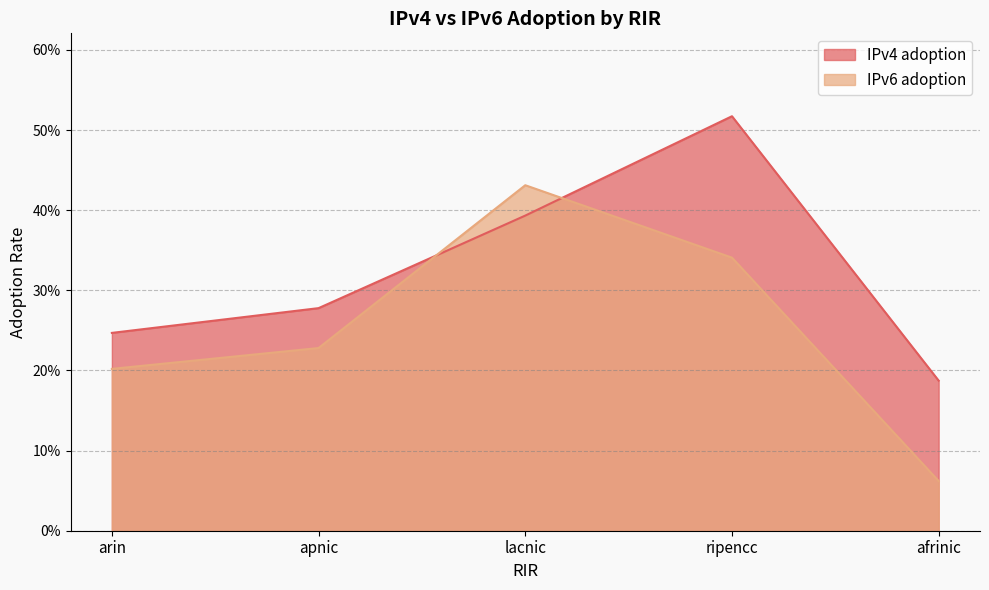

What is the label of the 4th point from the left?

ripencc